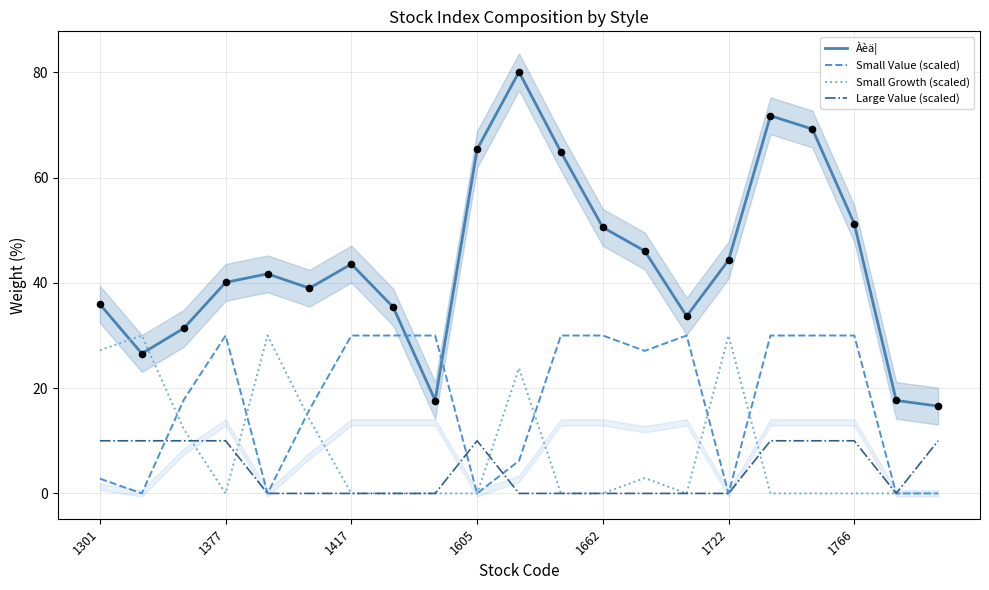

Which series contains the highest Y value?

Àèä¦